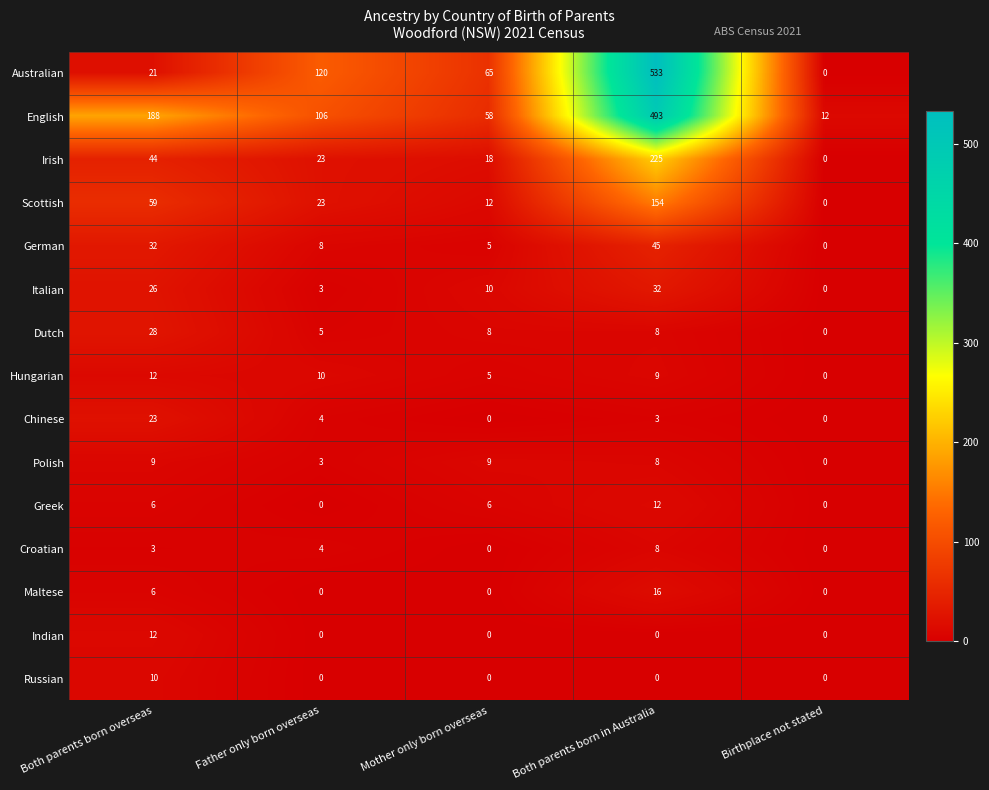

What is the difference between the highest and lowest values at Both parents born in Australia?

533